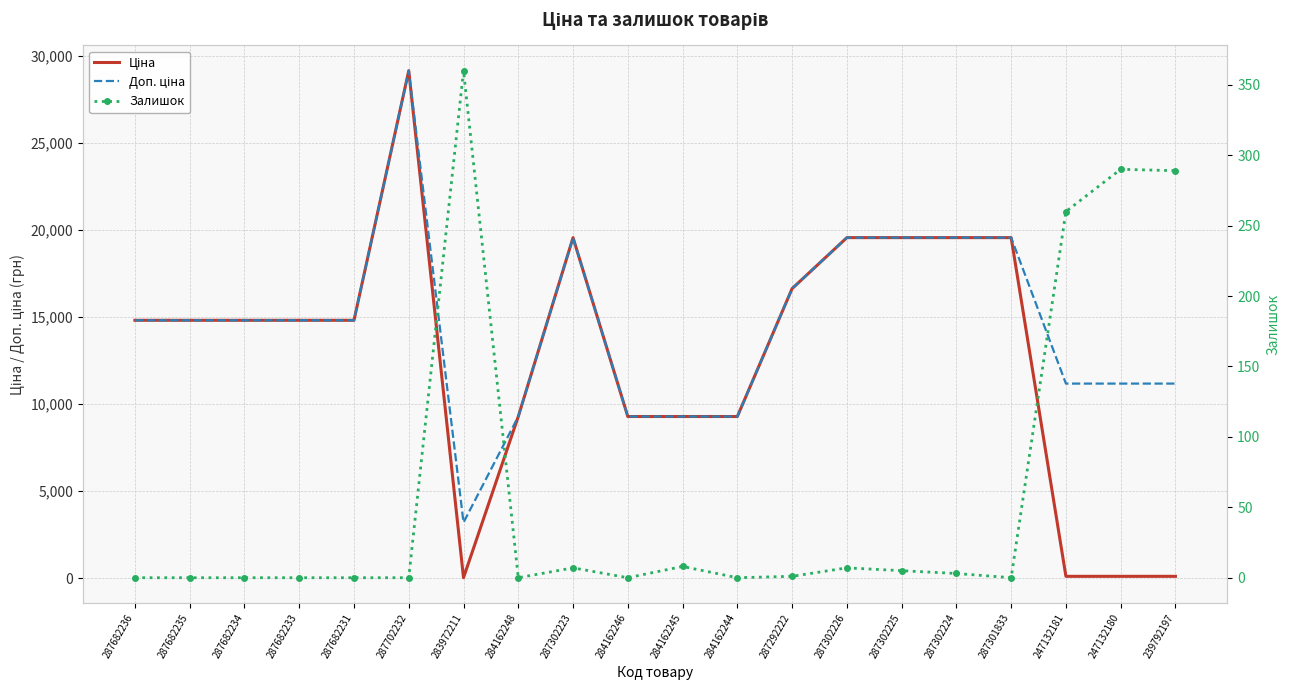

What position from the right is 287702232?

15